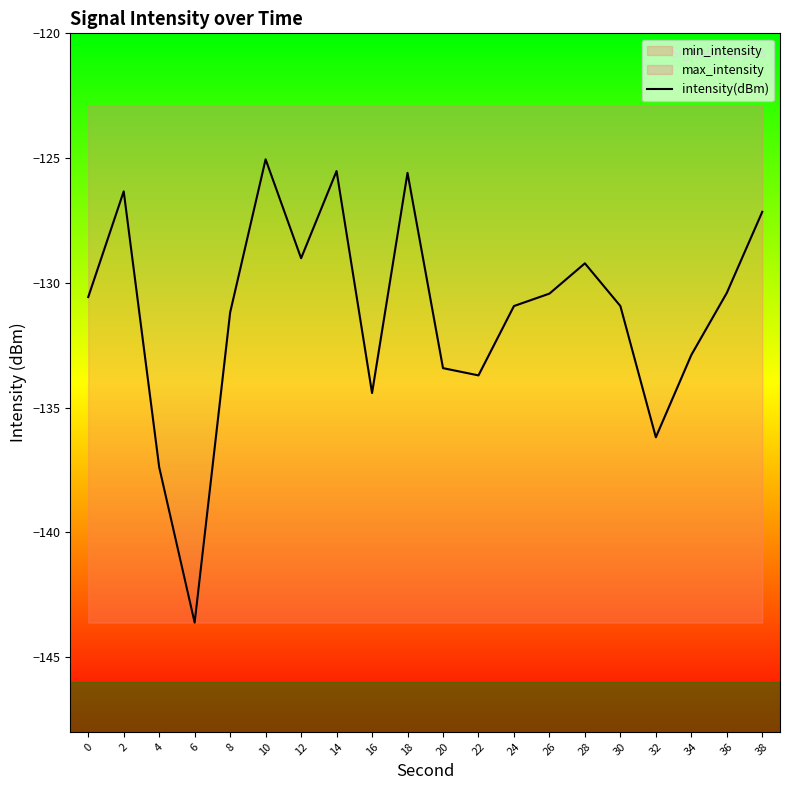

How many interior local valleys (lower than both neighbors) does the data have?

5